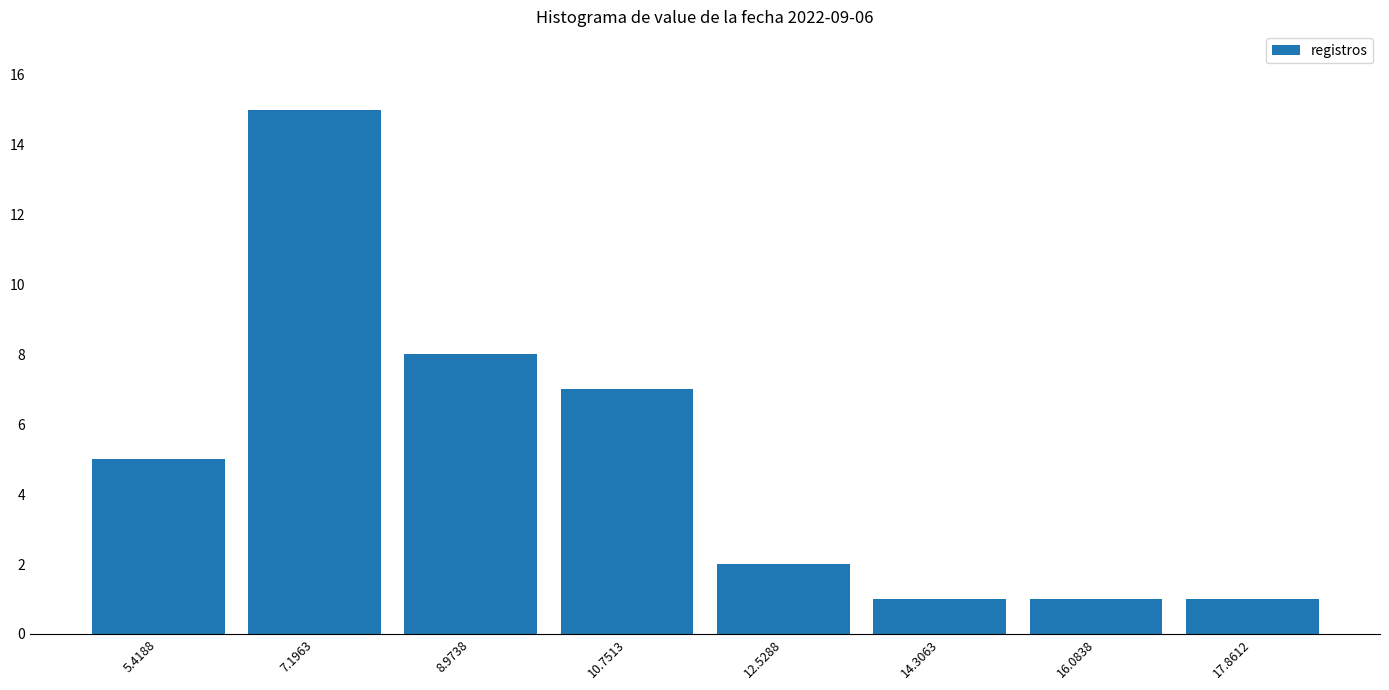

Reading left to right, transcribe this chart: for each bar, give the range it covers on the x-axis and its height. Neither the bar edges nor the heights are printed on the chart, so give them approximately, as read against the axes.

4.6 to 6.4: 5
6.4 to 8.0: 15
8.0 to 9.8: 8
9.8 to 11.6: 7
11.6 to 13.4: 2
13.4 to 15.2: 1
15.2 to 17.0: 1
17.0 to 18.8: 1